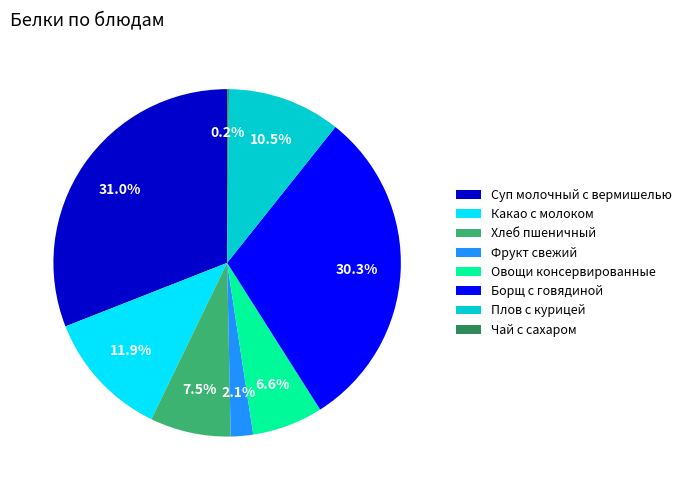

Combined, what portion of the pie is Какао с молоком and Борщ с говядиной?

42.2%